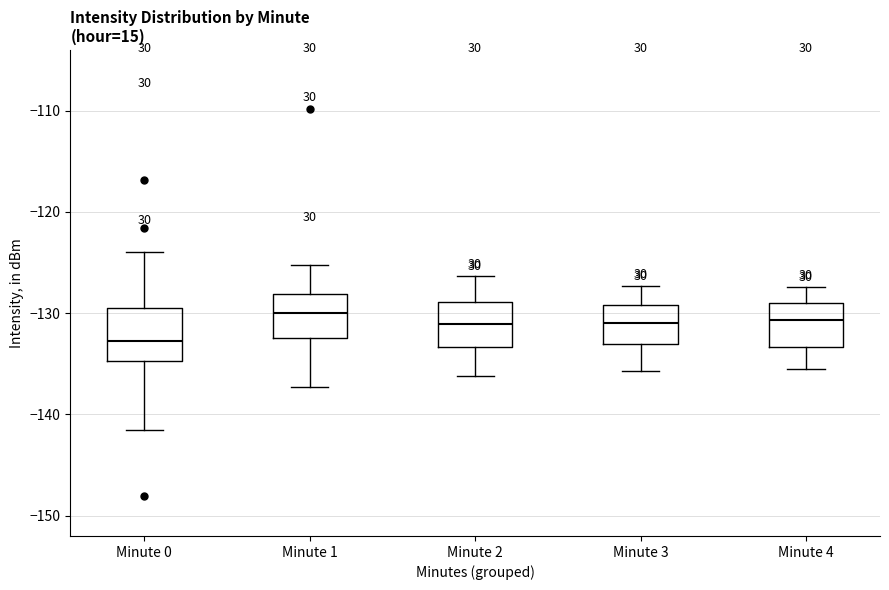

Where does the upper whisker of the box for Minute 4 end on the y-axis? The values are not printed on the chart, so give them approximately, as read against the axis.

-127